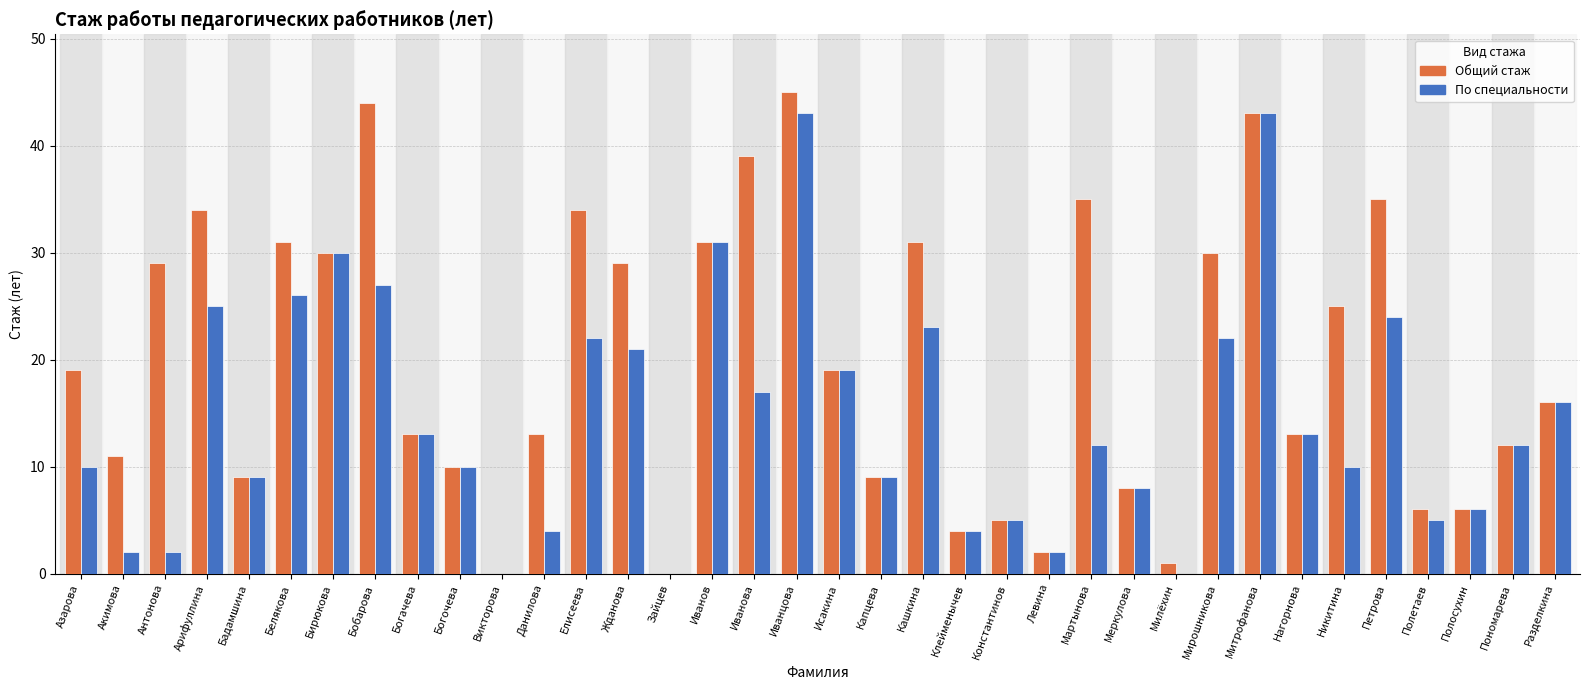

What is the sum of the По специальности values at Елисеева and Полетаев?

27